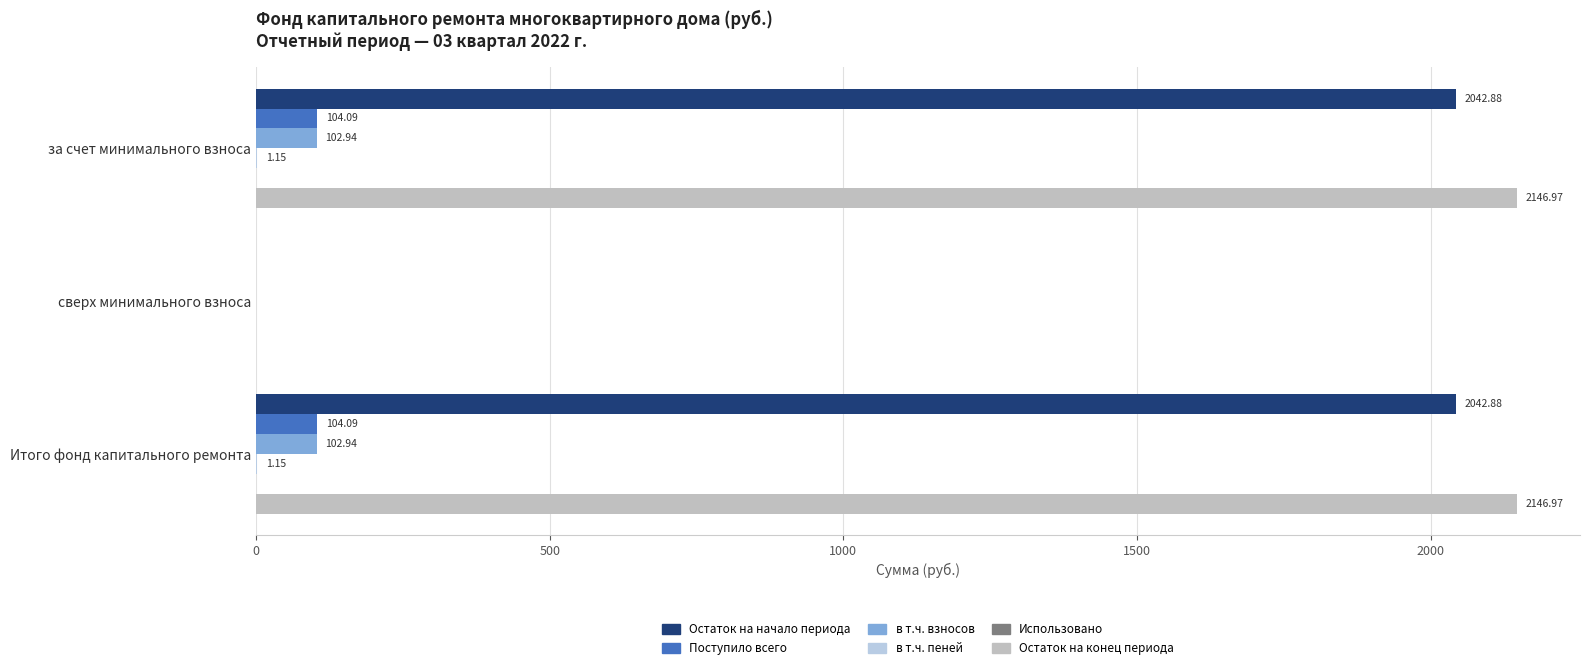

Count the number of data series in this chart.

5